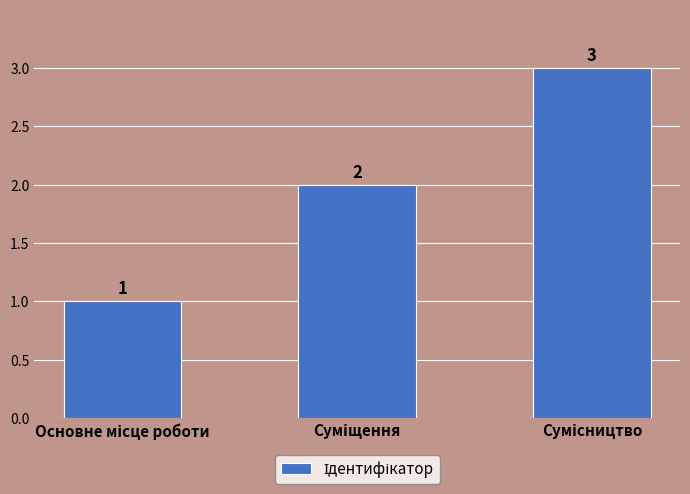

Does the chart contain stacked bars?

No